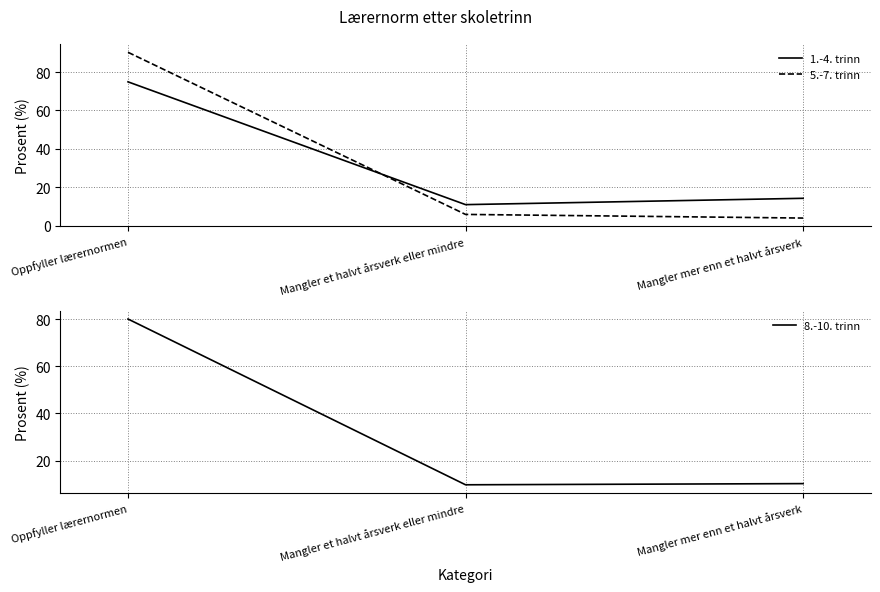

What is the spread (max minus min) of values at Oppfyller lærernormen?

15.4